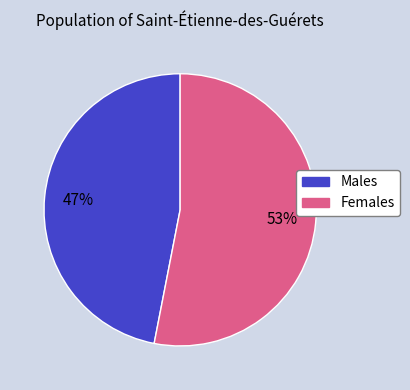

To the nearest percent, what is the difference between the largest and smallest slice percentages?

6%